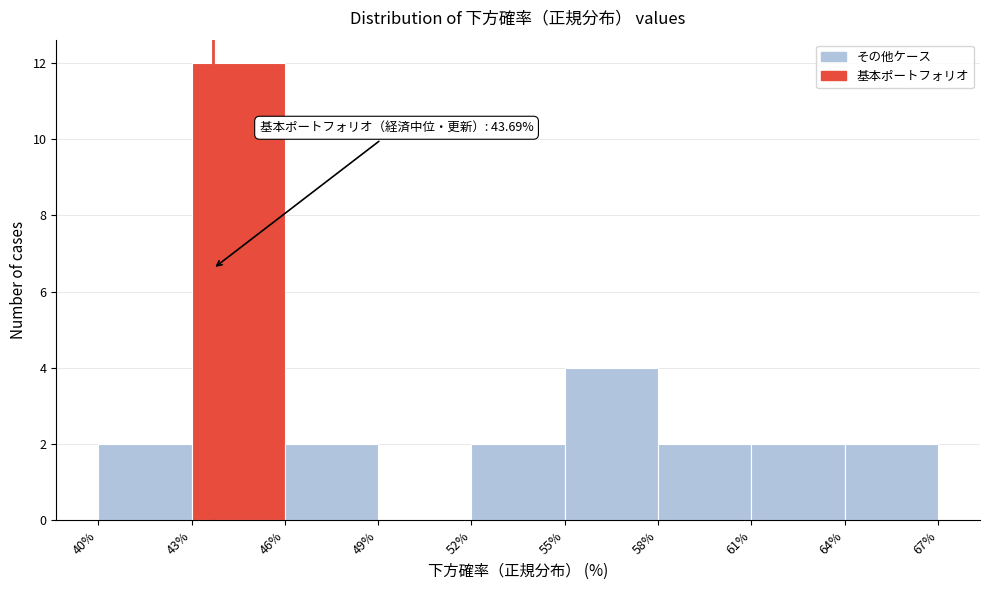

Over which range of the x-axis is the bar tallest?

43% to 46%